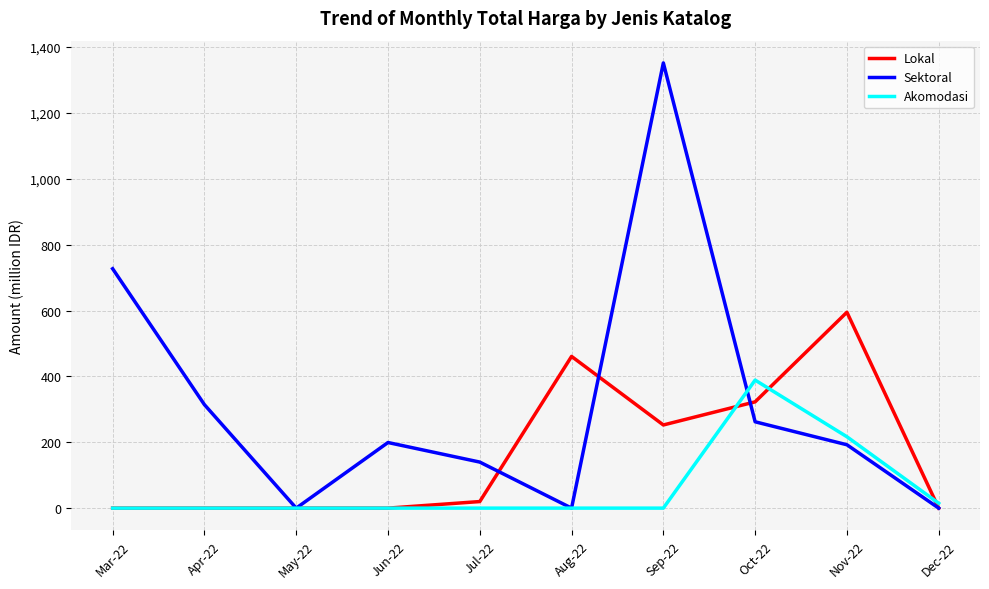

How many lines are shown in the chart?

3